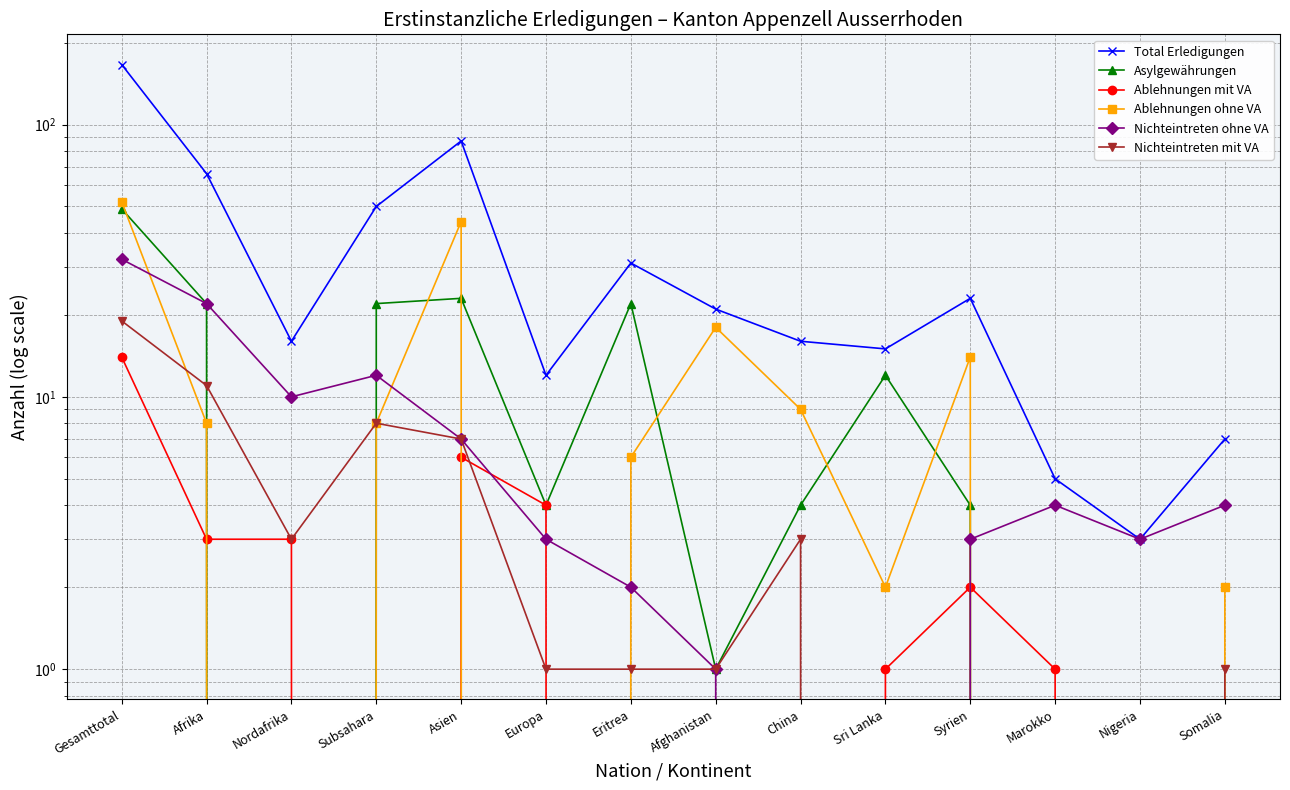

How many distinct data groups are displayed?

6